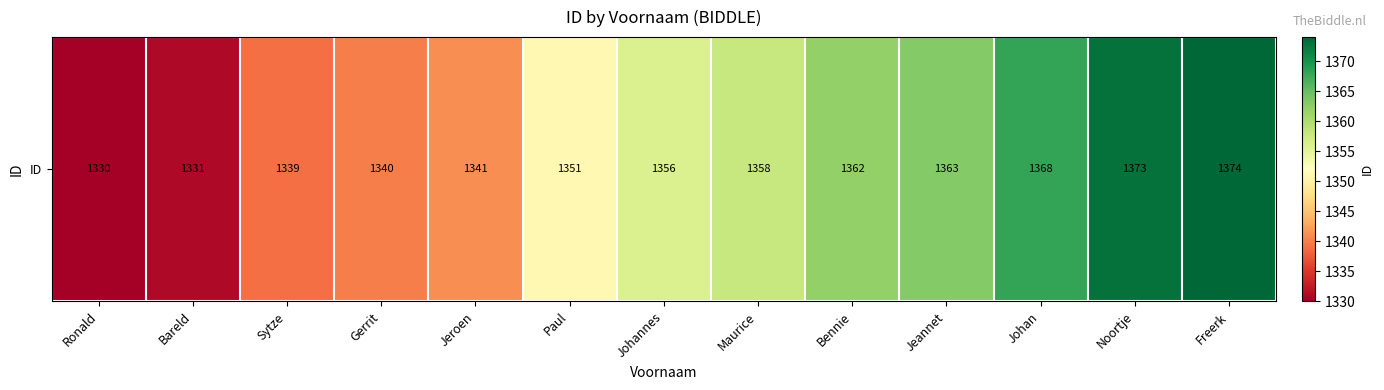

Reading left to right, extract all data points from this chart.

1330	1331	1339	1340	1341	1351	1356	1358	1362	1363	1368	1373	1374